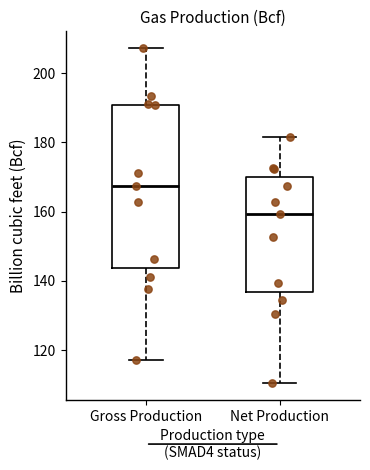

Which box has the highest median line?

Gross Production